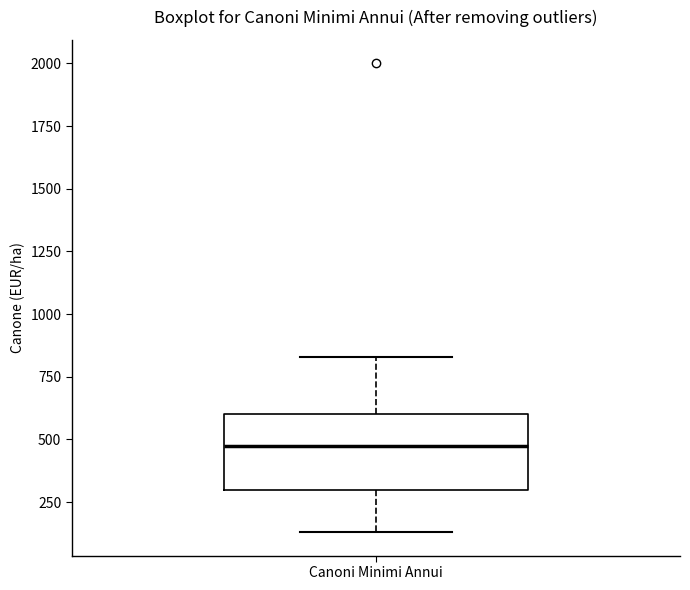

Read this box plot against the y-axis: the position of the median line, the range covered by the box, and the ends of both whiskers. The values are not printed on the chart, so give them approximately, as read against the axis.

median 500, box 300 to 600, whiskers 150 to 850